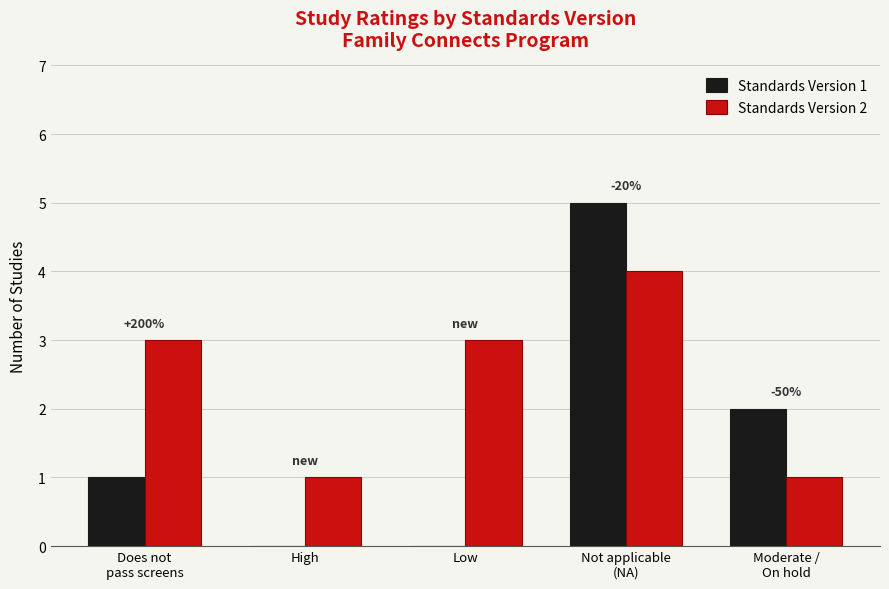

The Standards Version 2 series shows 1 at High. True or false?

True